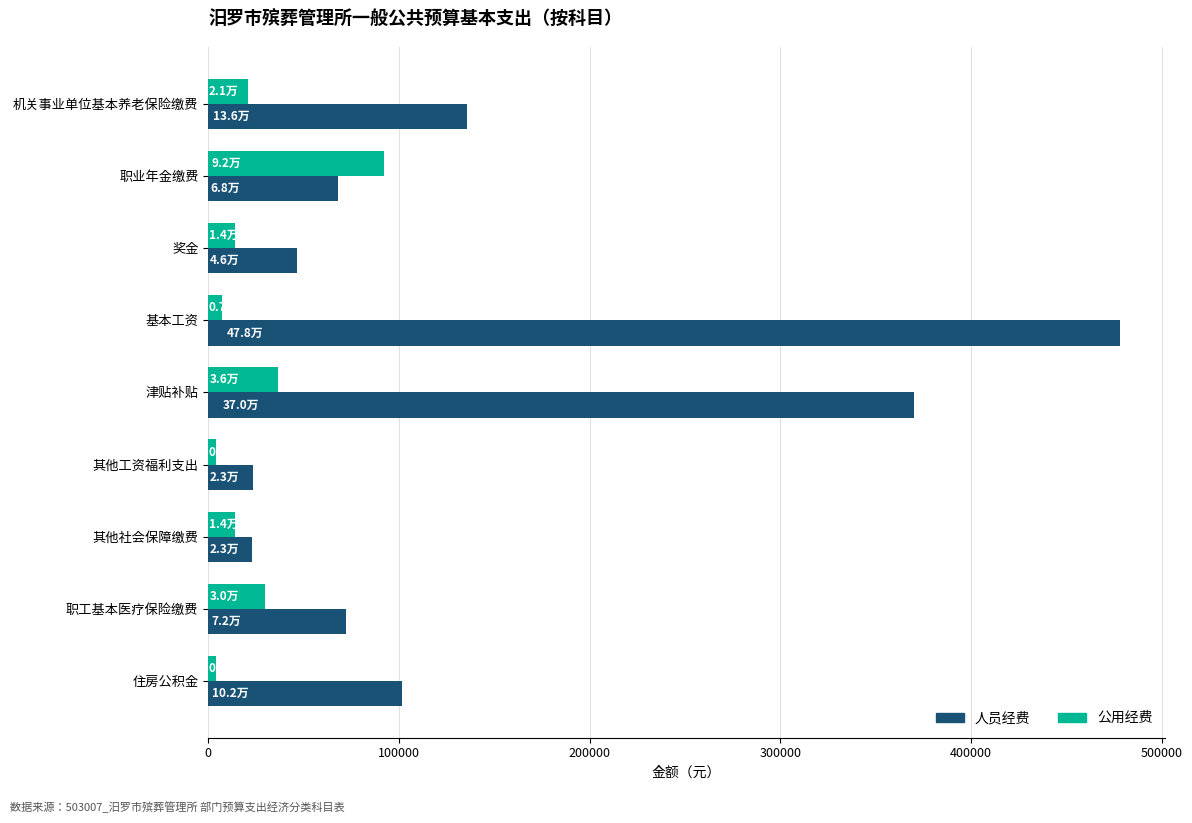

Which category has the highest value across all series?

基本工资